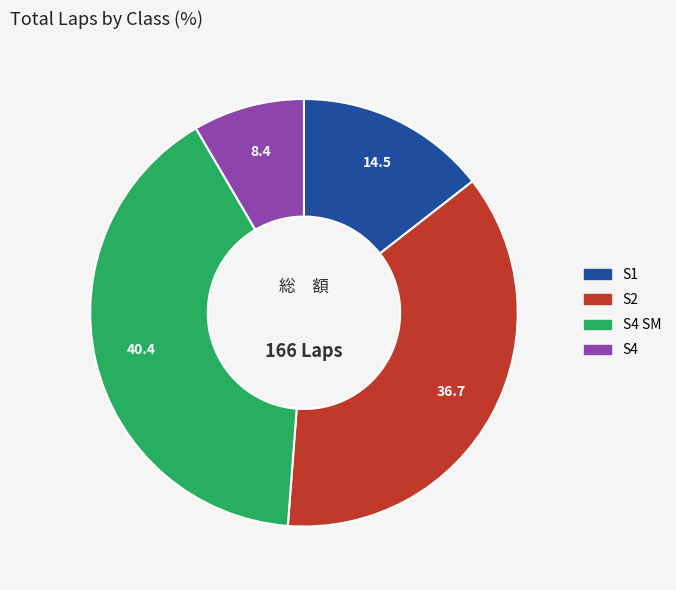

Does any single category account for the majority?

No